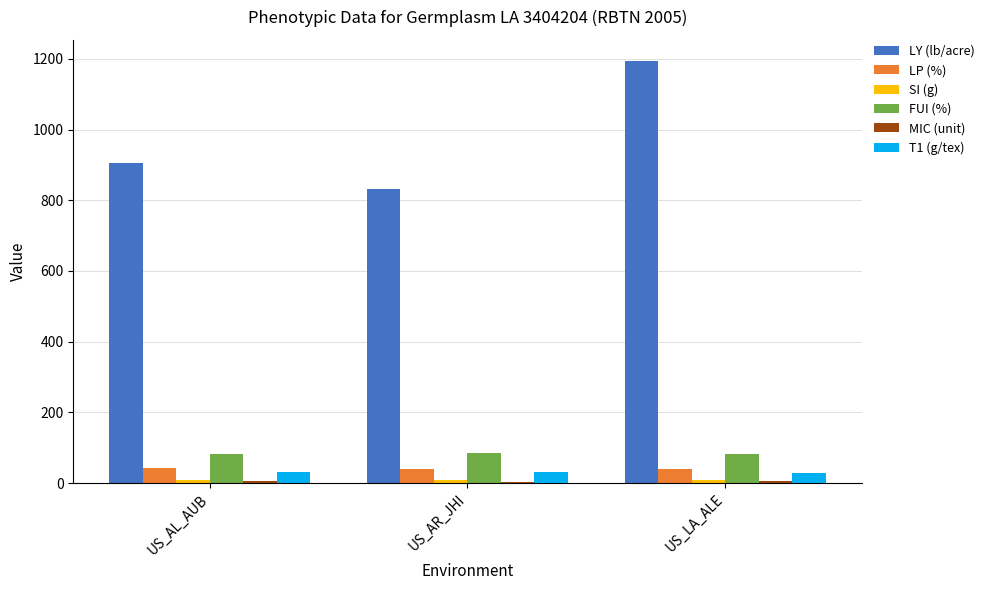

True or false: FUI (%) has a value of 148.6 at US_LA_ALE.

False